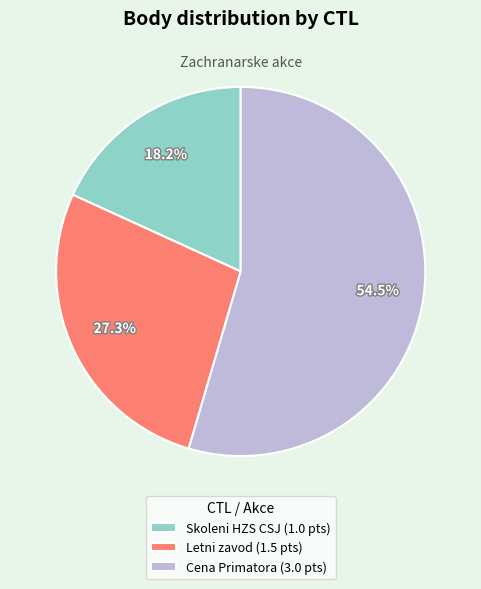

Rank the categories by value from highest to lowest.

Cena Primatora (3.0 pts), Letni zavod (1.5 pts), Skoleni HZS CSJ (1.0 pts)